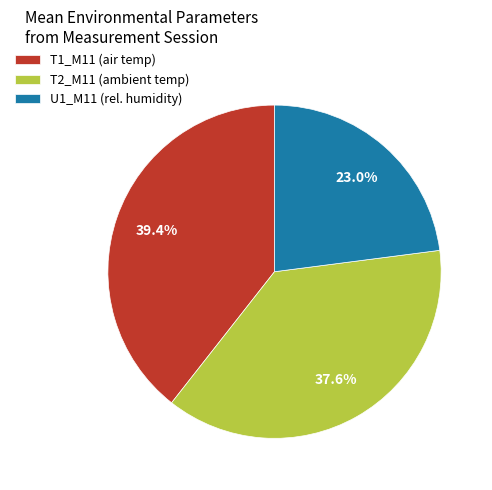

Is U1_M11 (rel. humidity) the majority of the pie?

No